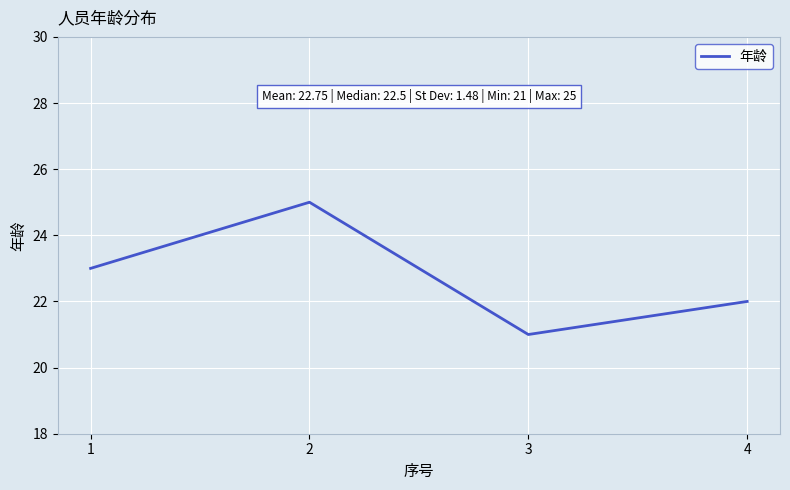

Reading left to right, what are all the values shown in this chart?

23	25	21	22